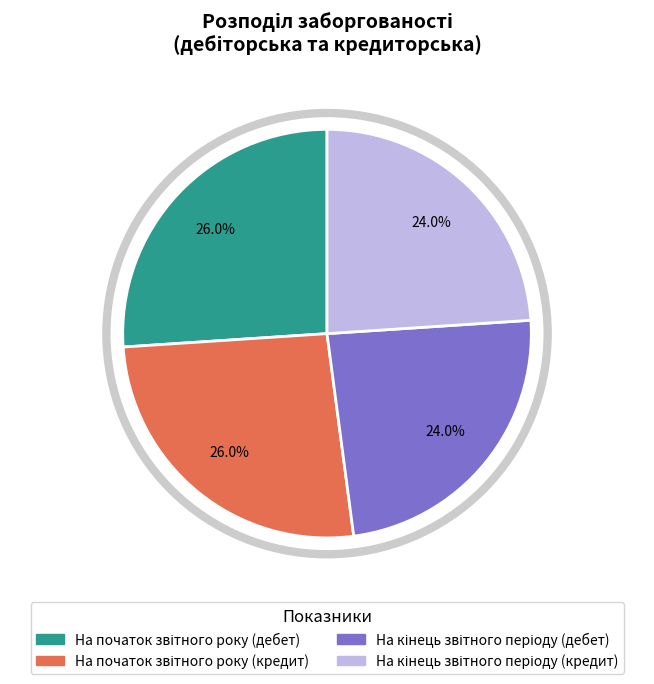

Is there a majority slice in this chart?

No